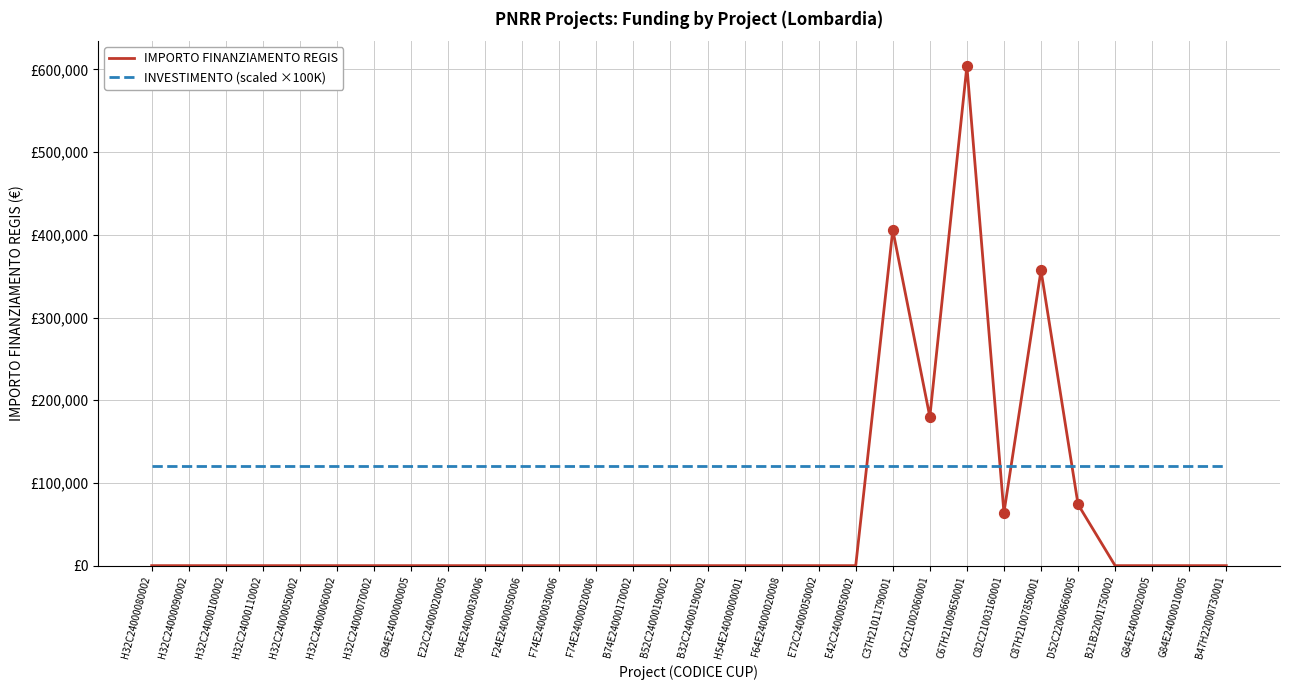

What are all the series names shown in the legend?

IMPORTO FINANZIAMENTO REGIS, INVESTIMENTO (scaled ×100K)